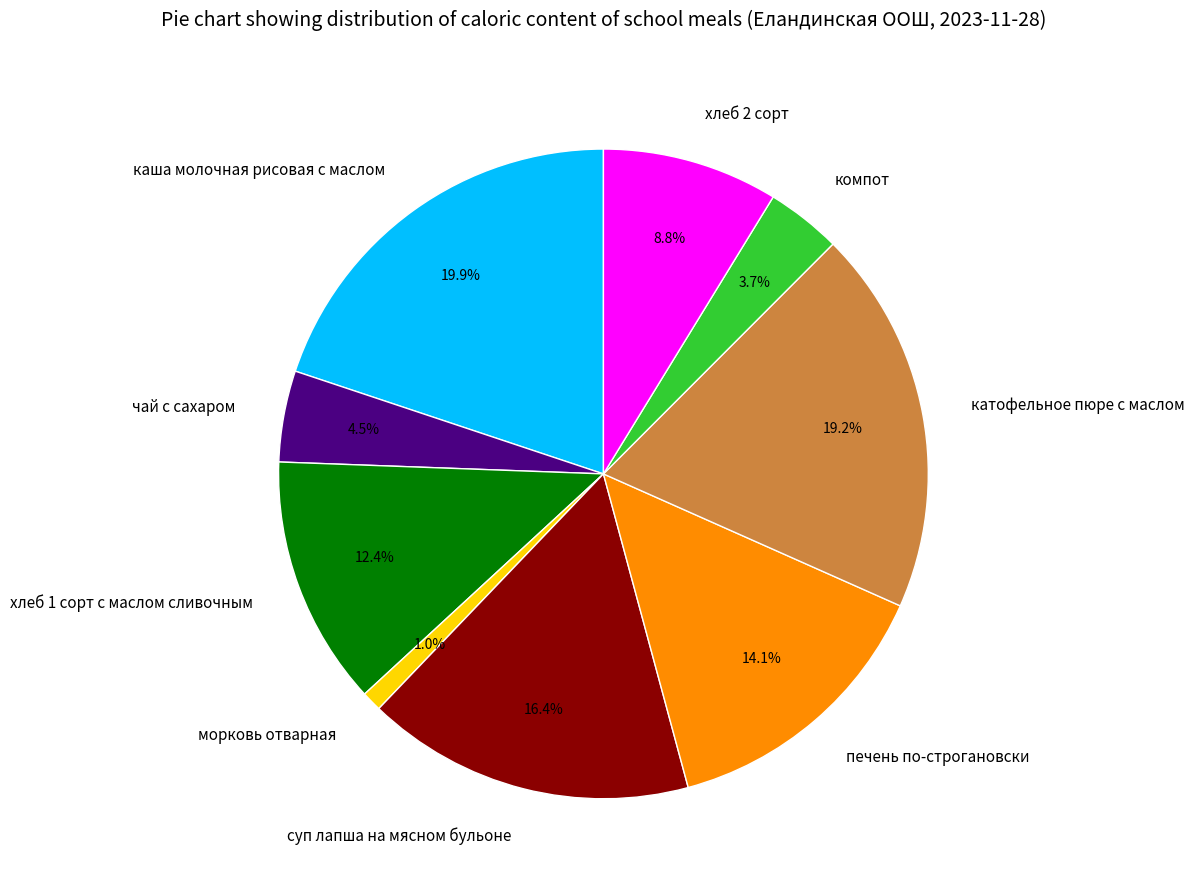

Between суп лапша на мясном бульоне and печень по-строгановски, which is larger?

суп лапша на мясном бульоне